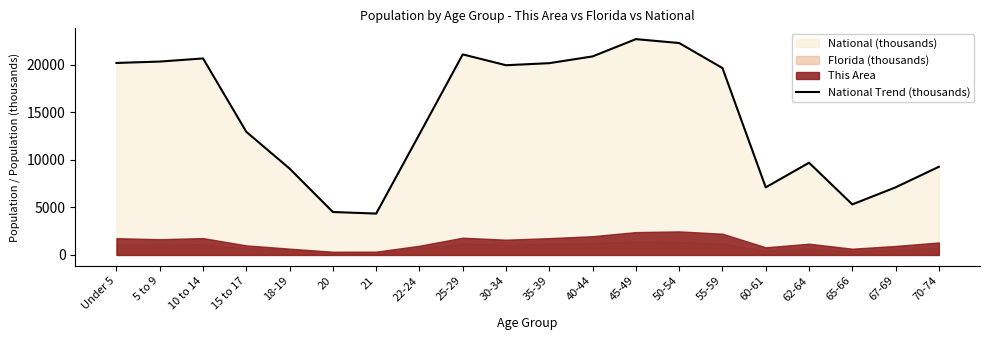

At which category does the chart reach its peak across all series?

45-49